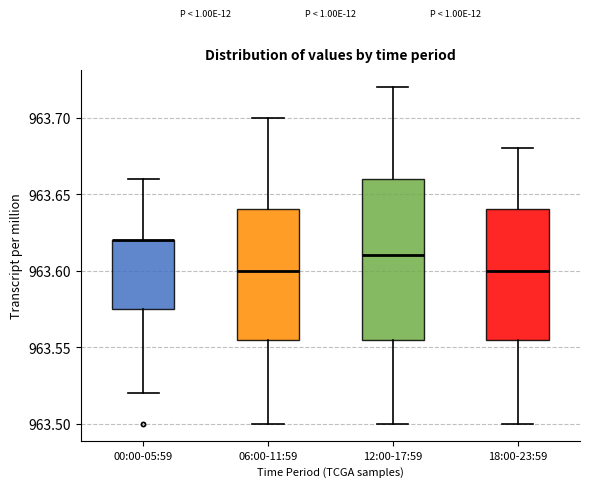

Comparing the boxes themselves (not the whiskers), which one is the tallest?

12:00-17:59